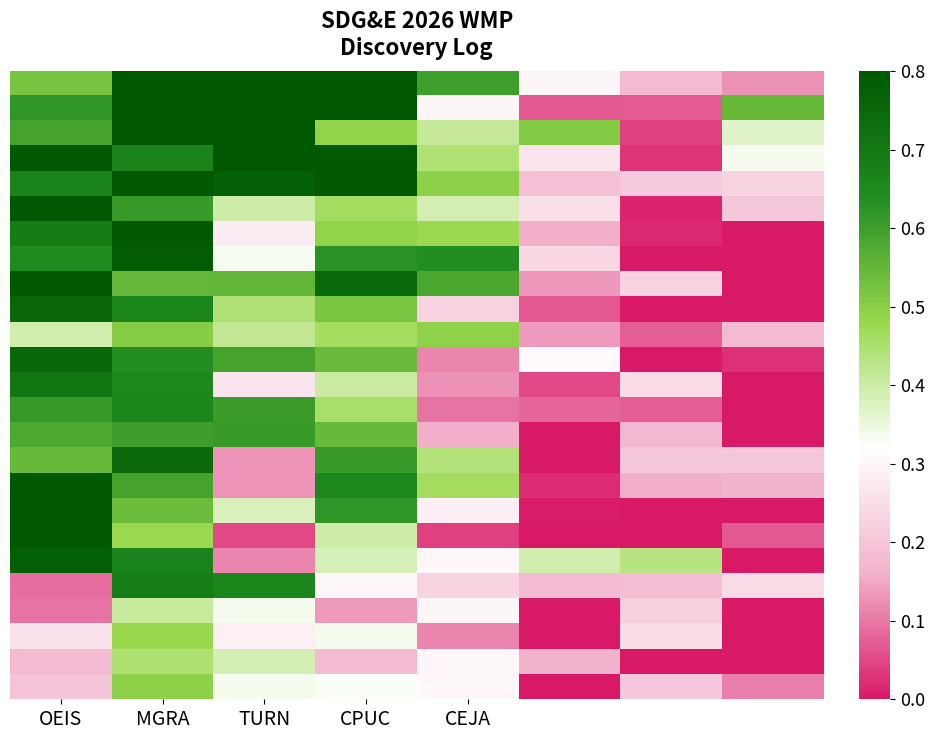

At which category does the chart reach its minimum across all series?

7